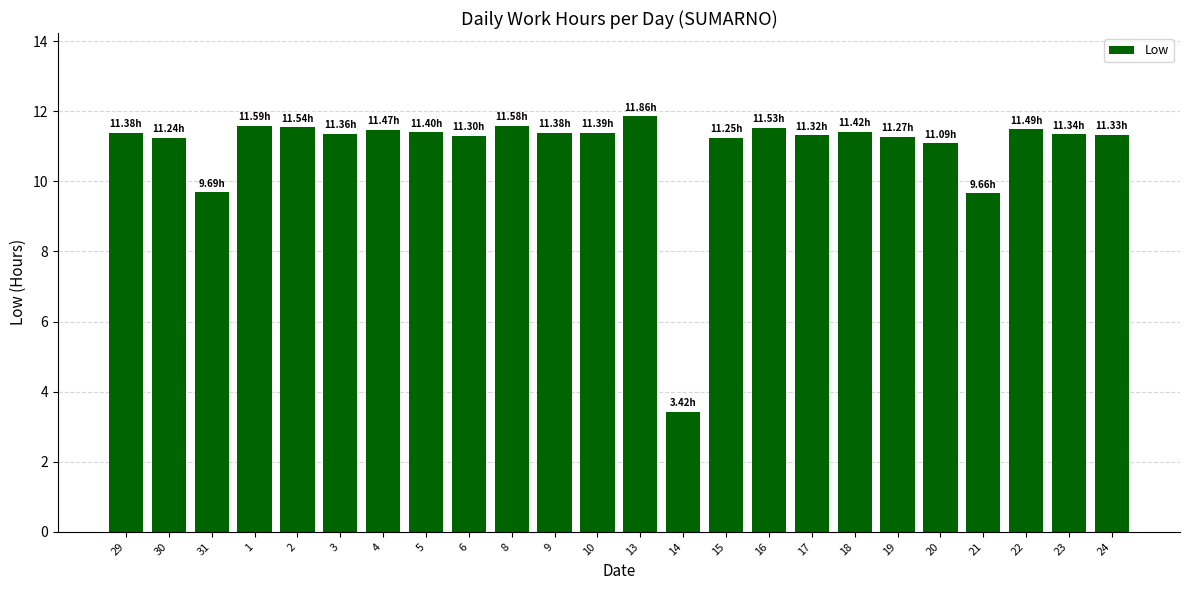

Approximately how many times larger is the value at 30 compared to 16?

1.0